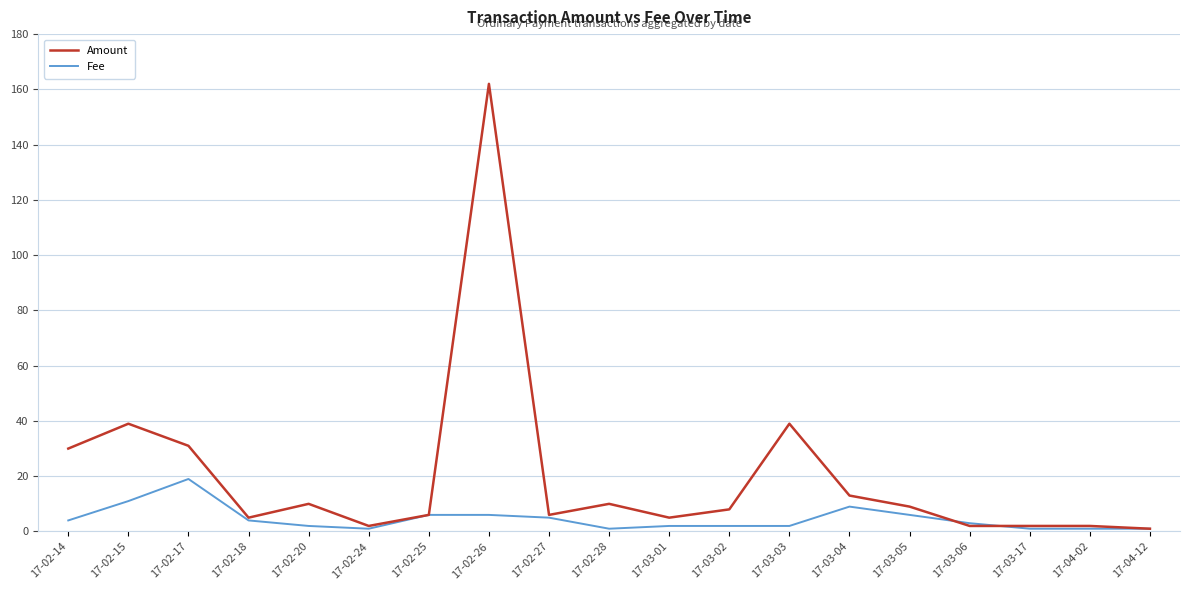

At which label does Fee first exceed 3?

17-02-14